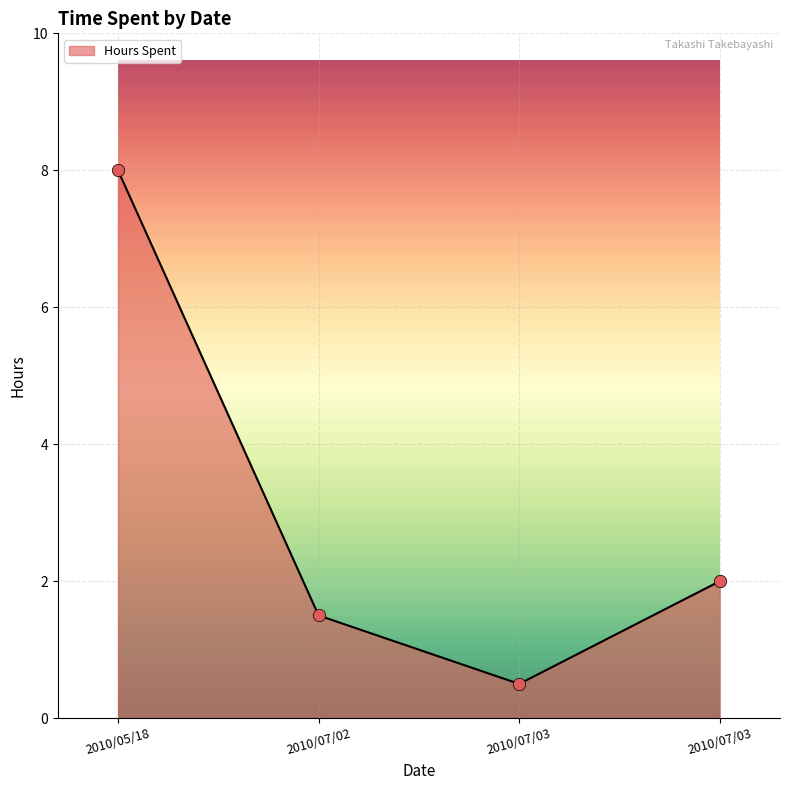

Between 2010/07/03 and 2010/05/18, which is larger?

2010/05/18